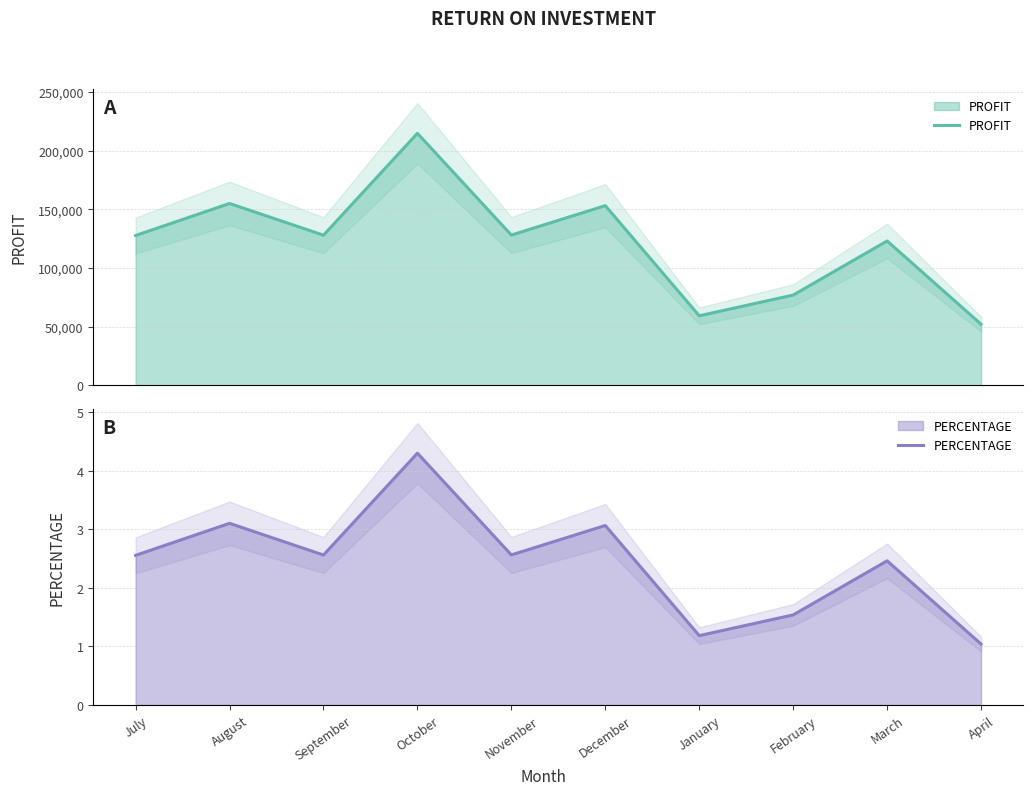

At which category does PROFIT reach its first local valley?

September